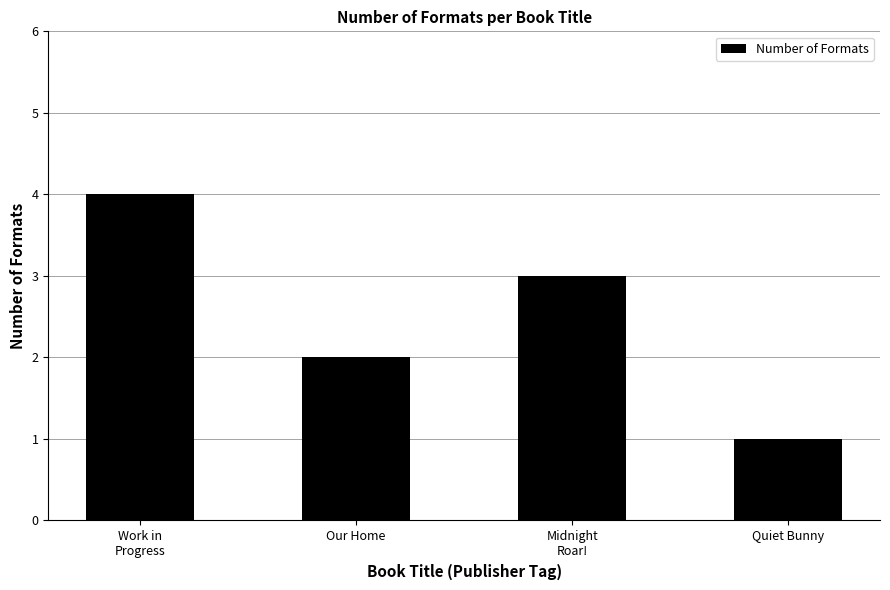

How many bars are there in total?

4